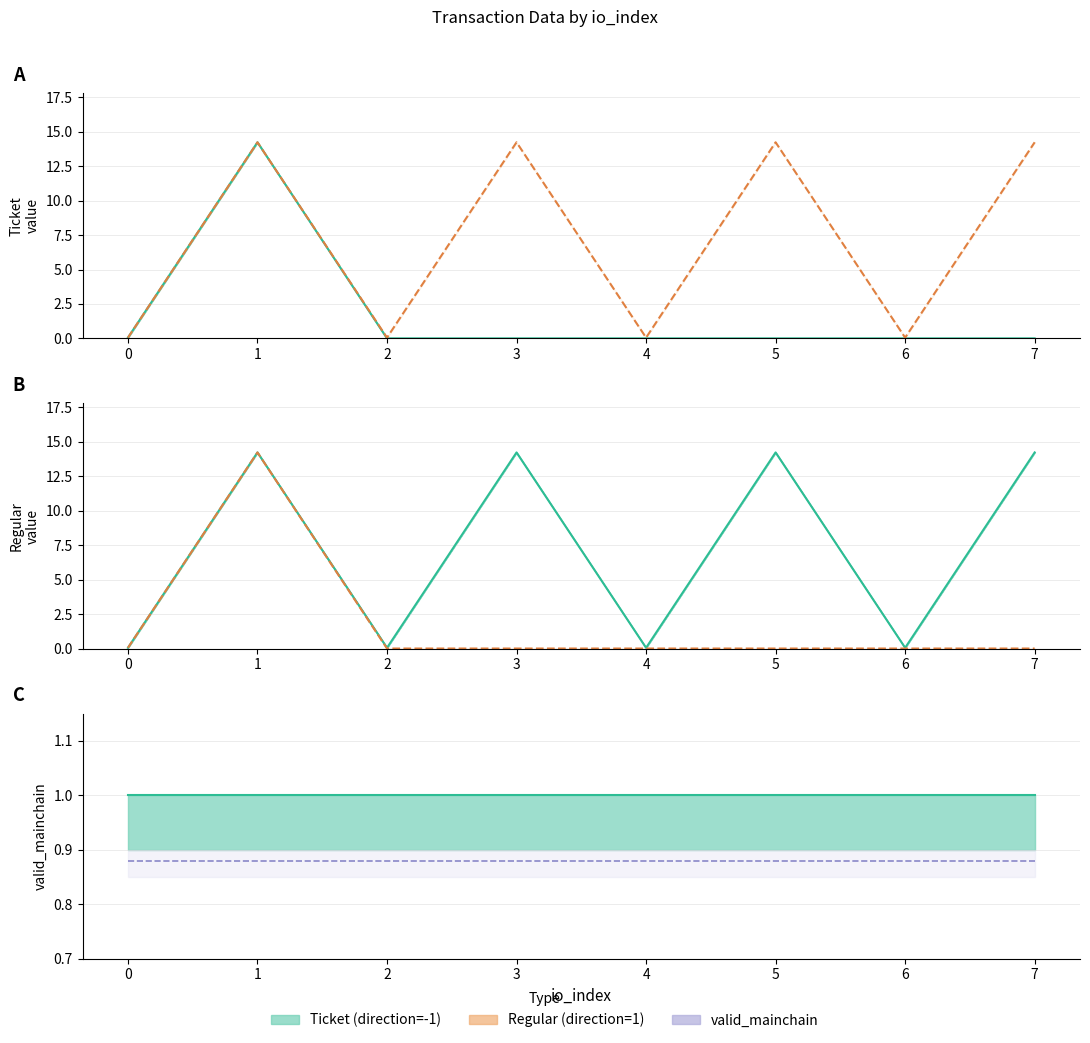

Reading left to right, list all the values displayed in this chart.

Ticket (mean): 0=0.1	1=14.2	2=0.0	3=0.0	4=0.0	5=0.0	6=0.0	7=0.0
Regular (mean): 0=0.1	1=14.2	2=0.1	3=14.2	4=0.1	5=14.2	6=0.1	7=14.2
valid_mainchain: 0=1.0	1=1.0	2=1.0	3=1.0	4=1.0	5=1.0	6=1.0	7=1.0
Forecast (mean): 0=0.9	1=0.9	2=0.9	3=0.9	4=0.9	5=0.9	6=0.9	7=0.9